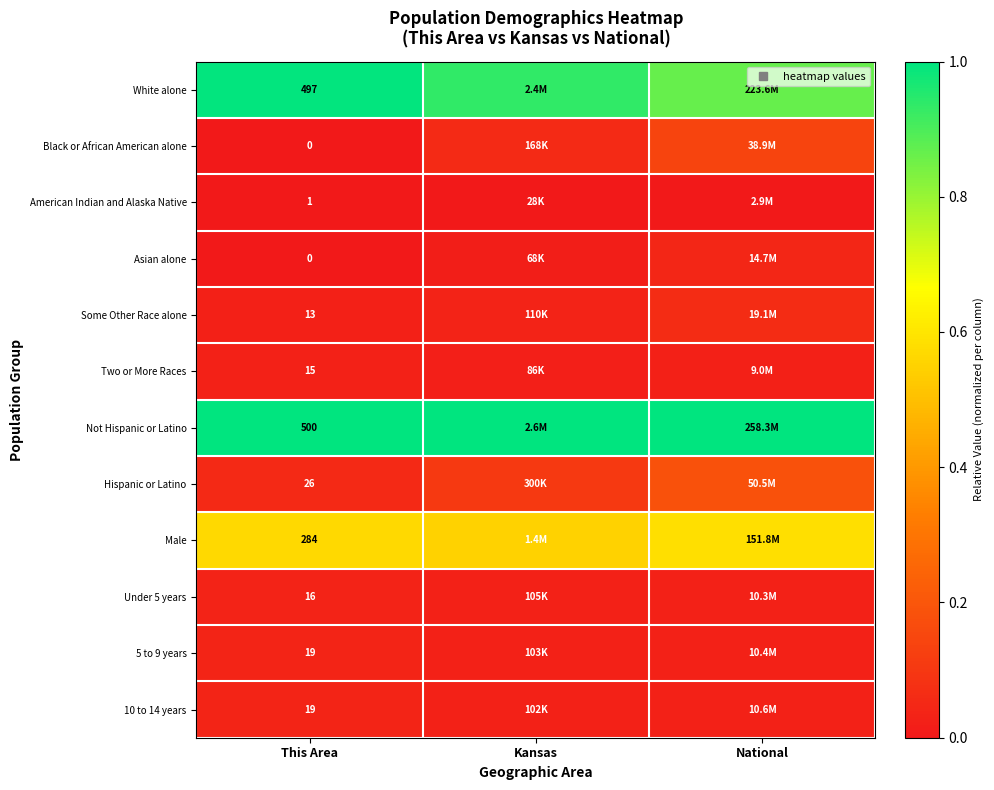

What is the spread (max minus min) of values at National?

1.0